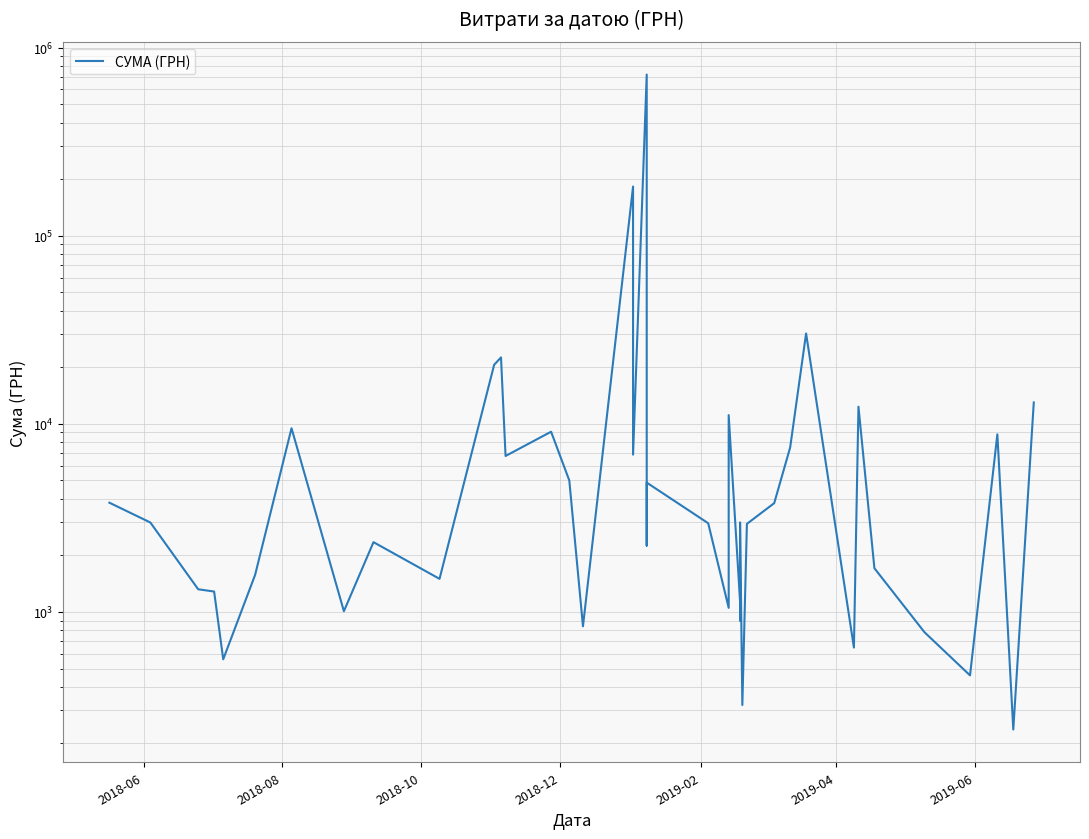

Is this an area chart (filled region under the line)?

No